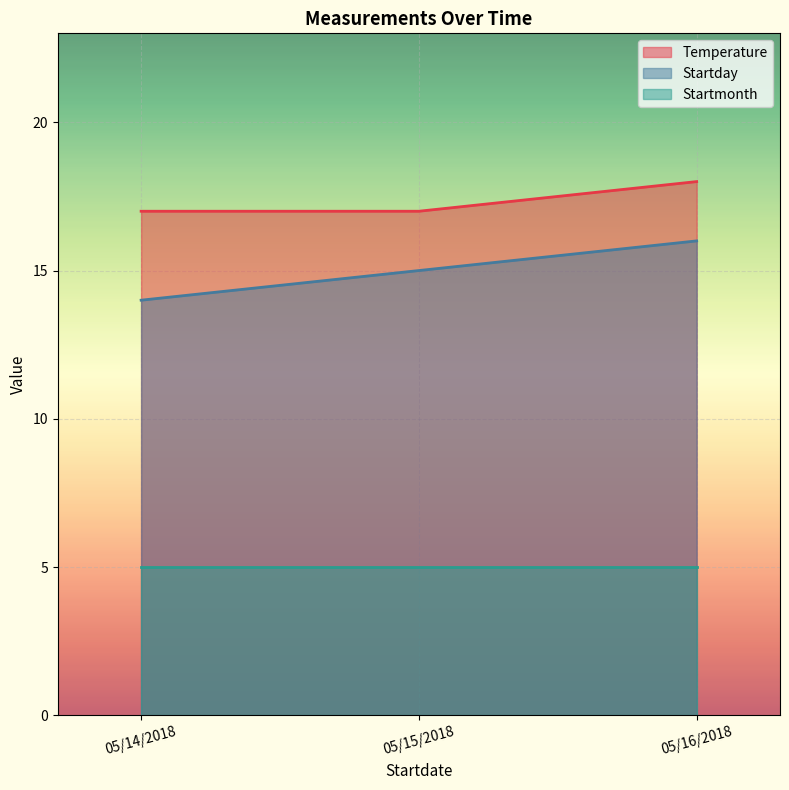

Where is Startday nearest to the value 15?

05/15/2018